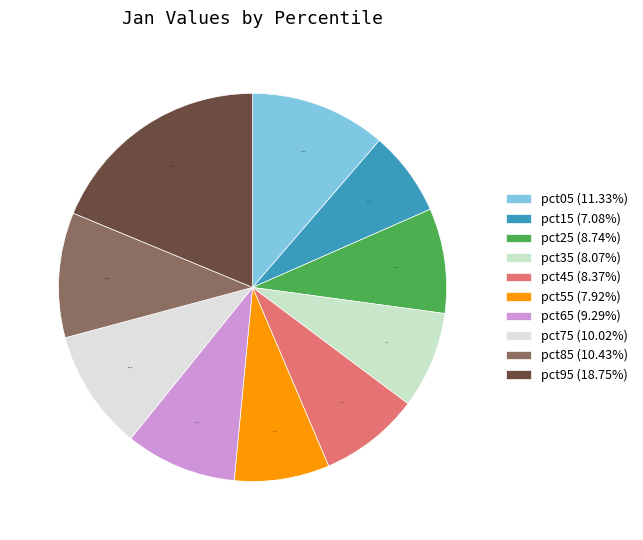

Is it true that pct05 is 11% of the pie?

True